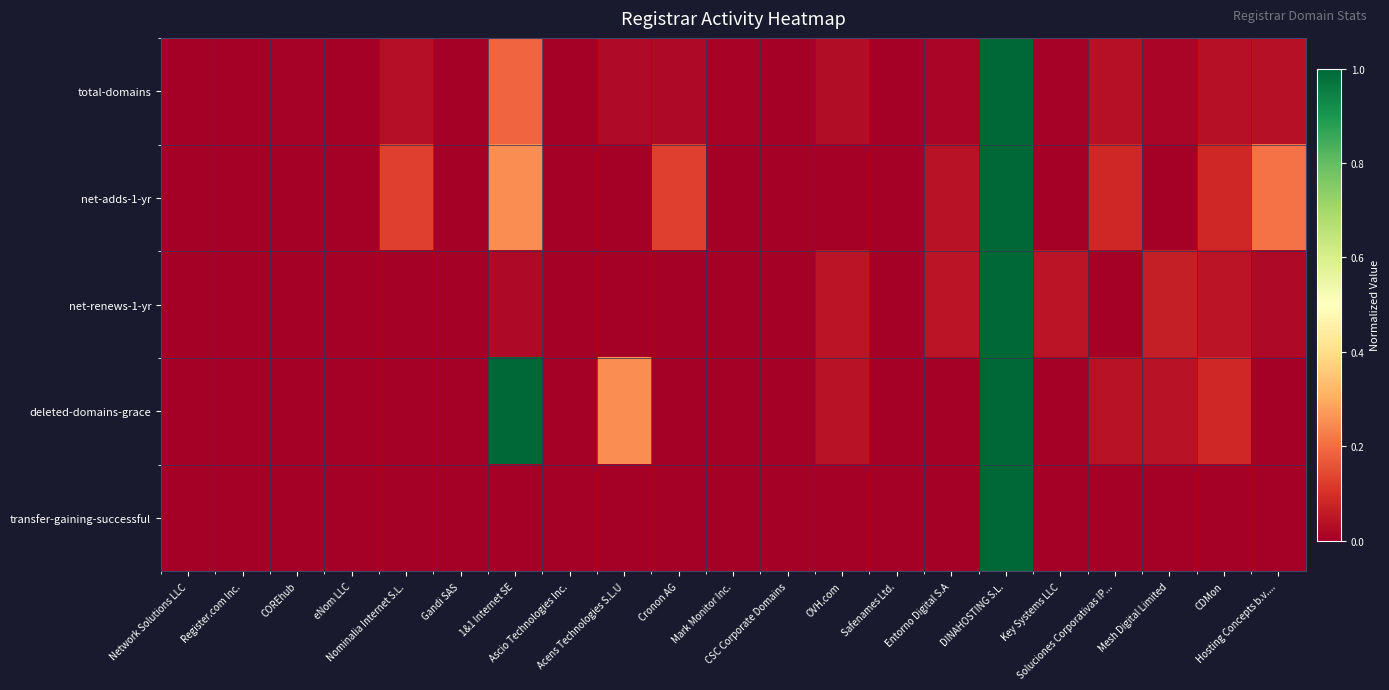

Reading left to right, what are all the values shown in this chart?

total-domains: Network Solutions LLC=0.0	Register.com Inc.=0.0	COREhub=0.0	eNom LLC=0.0	Nominalia Internet S.L.=0.0	Gandi SAS=0.0	1&1 Internet SE=0.2	Ascio Technologies Inc.=0.0	Acens Technologies S.L.U=0.0	Cronon AG=0.0	Mark Monitor Inc.=0.0	CSC Corporate Domains=0.0	OVH.com=0.0	Safenames Ltd.=0.0	Entorno Digital S.A=0.0	DINAHOSTING S.L.=1.0	Key Systems LLC=0.0	Soluciones Corporativas IP...=0.0	Mesh Digital Limited=0.0	CDMon=0.0	Hosting Concepts b.v....=0.0
net-adds-1-yr: Network Solutions LLC=0.0	Register.com Inc.=0.0	COREhub=0.0	eNom LLC=0.0	Nominalia Internet S.L.=0.1	Gandi SAS=0.0	1&1 Internet SE=0.2	Ascio Technologies Inc.=0.0	Acens Technologies S.L.U=0.0	Cronon AG=0.1	Mark Monitor Inc.=0.0	CSC Corporate Domains=0.0	OVH.com=0.0	Safenames Ltd.=0.0	Entorno Digital S.A=0.0	DINAHOSTING S.L.=1.0	Key Systems LLC=0.0	Soluciones Corporativas IP...=0.1	Mesh Digital Limited=0.0	CDMon=0.1	Hosting Concepts b.v....=0.2
net-renews-1-yr: Network Solutions LLC=0.0	Register.com Inc.=0.0	COREhub=0.0	eNom LLC=0.0	Nominalia Internet S.L.=0.0	Gandi SAS=0.0	1&1 Internet SE=0.0	Ascio Technologies Inc.=0.0	Acens Technologies S.L.U=0.0	Cronon AG=0.0	Mark Monitor Inc.=0.0	CSC Corporate Domains=0.0	OVH.com=0.0	Safenames Ltd.=0.0	Entorno Digital S.A=0.0	DINAHOSTING S.L.=1.0	Key Systems LLC=0.0	Soluciones Corporativas IP...=0.0	Mesh Digital Limited=0.1	CDMon=0.0	Hosting Concepts b.v....=0.0
deleted-domains-grace: Network Solutions LLC=0.0	Register.com Inc.=0.0	COREhub=0.0	eNom LLC=0.0	Nominalia Internet S.L.=0.0	Gandi SAS=0.0	1&1 Internet SE=1.0	Ascio Technologies Inc.=0.0	Acens Technologies S.L.U=0.2	Cronon AG=0.0	Mark Monitor Inc.=0.0	CSC Corporate Domains=0.0	OVH.com=0.0	Safenames Ltd.=0.0	Entorno Digital S.A=0.0	DINAHOSTING S.L.=1.0	Key Systems LLC=0.0	Soluciones Corporativas IP...=0.0	Mesh Digital Limited=0.0	CDMon=0.1	Hosting Concepts b.v....=0.0
transfer-gaining-successful: Network Solutions LLC=0.0	Register.com Inc.=0.0	COREhub=0.0	eNom LLC=0.0	Nominalia Internet S.L.=0.0	Gandi SAS=0.0	1&1 Internet SE=0.0	Ascio Technologies Inc.=0.0	Acens Technologies S.L.U=0.0	Cronon AG=0.0	Mark Monitor Inc.=0.0	CSC Corporate Domains=0.0	OVH.com=0.0	Safenames Ltd.=0.0	Entorno Digital S.A=0.0	DINAHOSTING S.L.=1.0	Key Systems LLC=0.0	Soluciones Corporativas IP...=0.0	Mesh Digital Limited=0.0	CDMon=0.0	Hosting Concepts b.v....=0.0